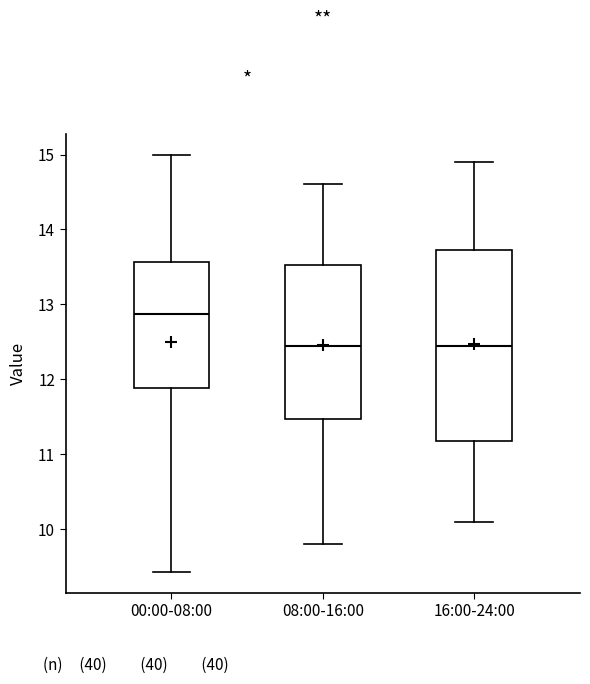

Reading left to right, transcribe this box plot: for each box, give where its median line is, the range the box spans, and where its two whiskers end, as read against the y-axis. The values are not printed on the chart, so give them approximately, as read against the axis.

00:00-08:00: median 12.9, box 11.9 to 13.6, whiskers 9.4 to 15.0
08:00-16:00: median 12.5, box 11.5 to 13.5, whiskers 9.8 to 14.6
16:00-24:00: median 12.5, box 11.2 to 13.7, whiskers 10.1 to 14.9